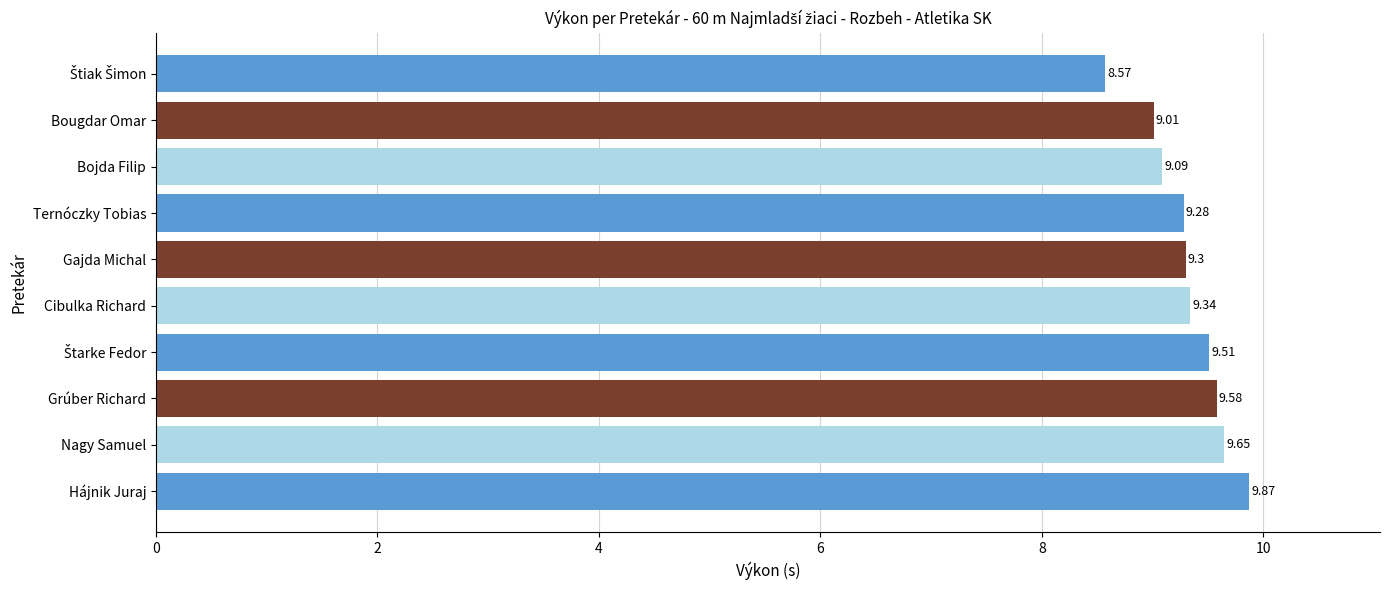

Which has a higher value, Nagy Samuel or Bougdar Omar?

Nagy Samuel